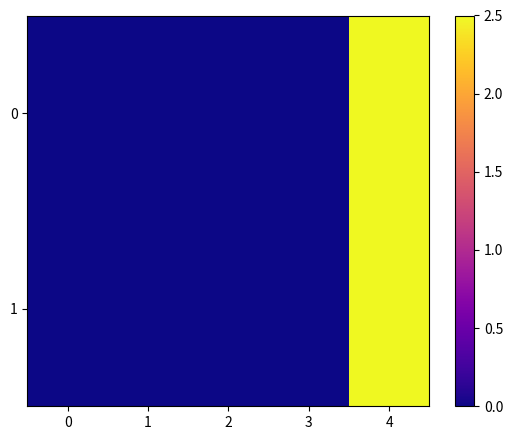

How many categories are shown in the chart?

5